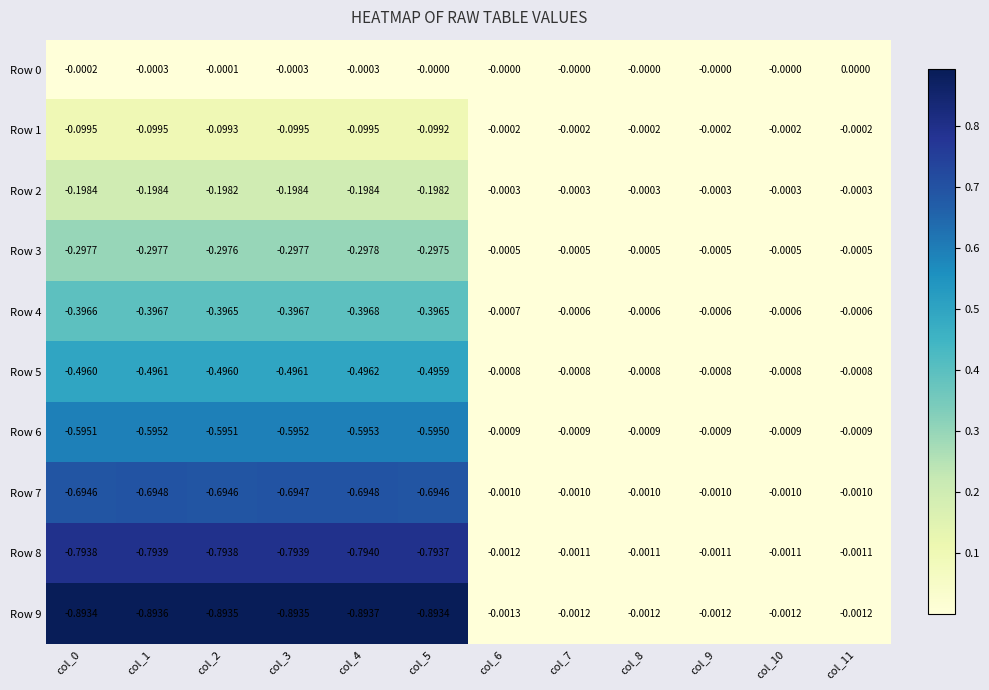

Is the value of Row 0 at col_0 greater than the value of Row 2 at col_3?

Yes